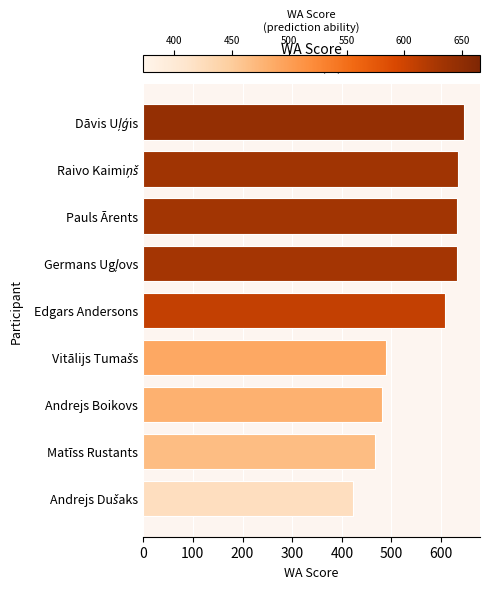

What is the label of the 5th bar from the top?

Edgars Andersons